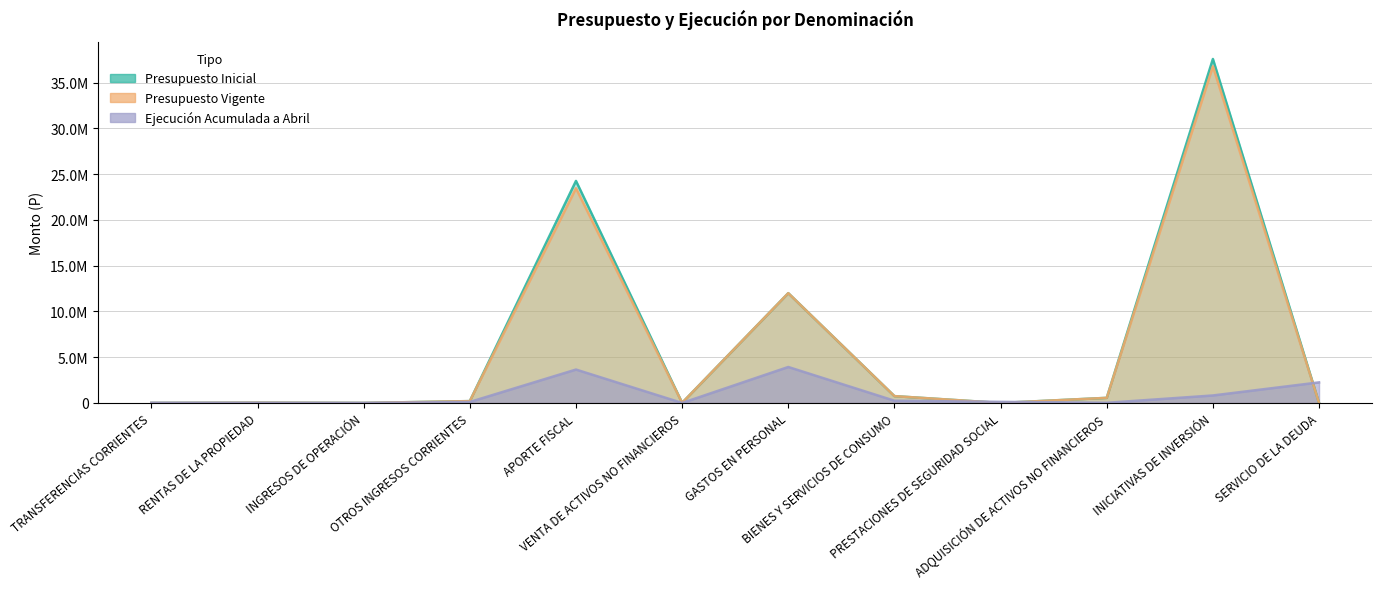

How many data points does each series have?

12